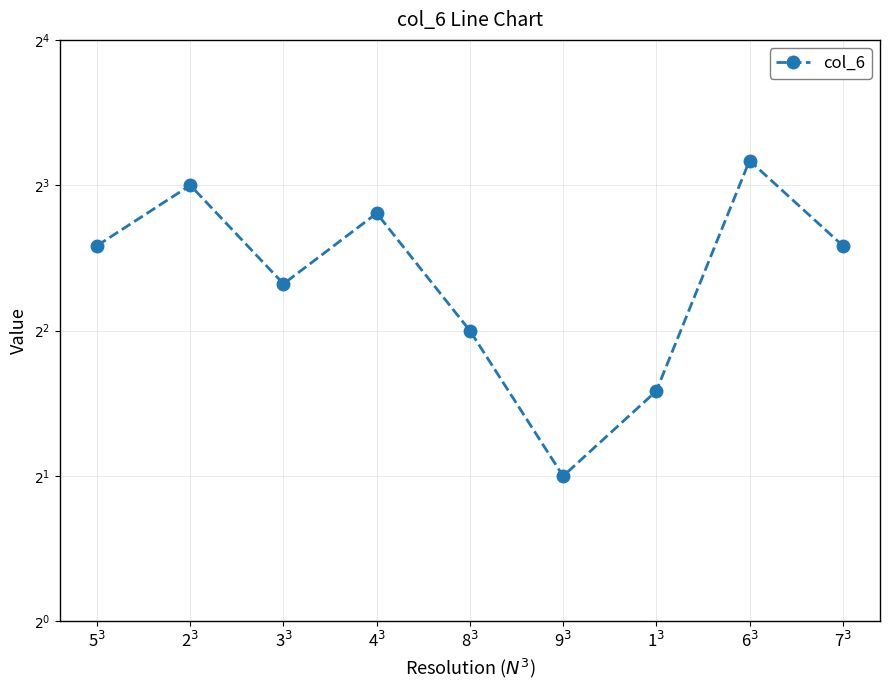

Rank the categories by value from lowest to highest.

9$^3$, 1$^3$, 8$^3$, 3$^3$, 5$^3$, 7$^3$, 4$^3$, 2$^3$, 6$^3$